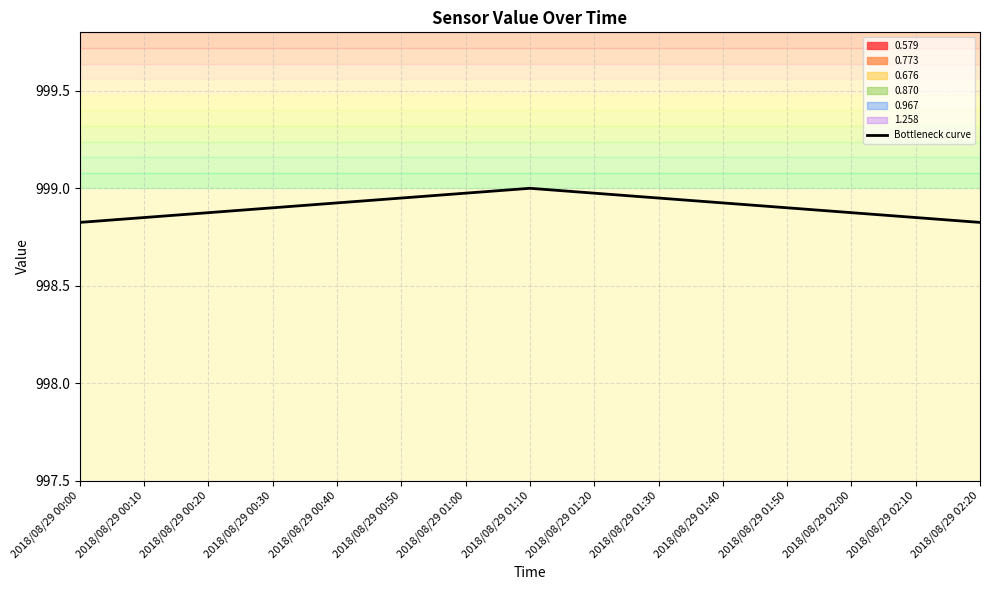

Between 2018/08/29 00:00 and 2018/08/29 02:10, which is larger?

2018/08/29 02:10